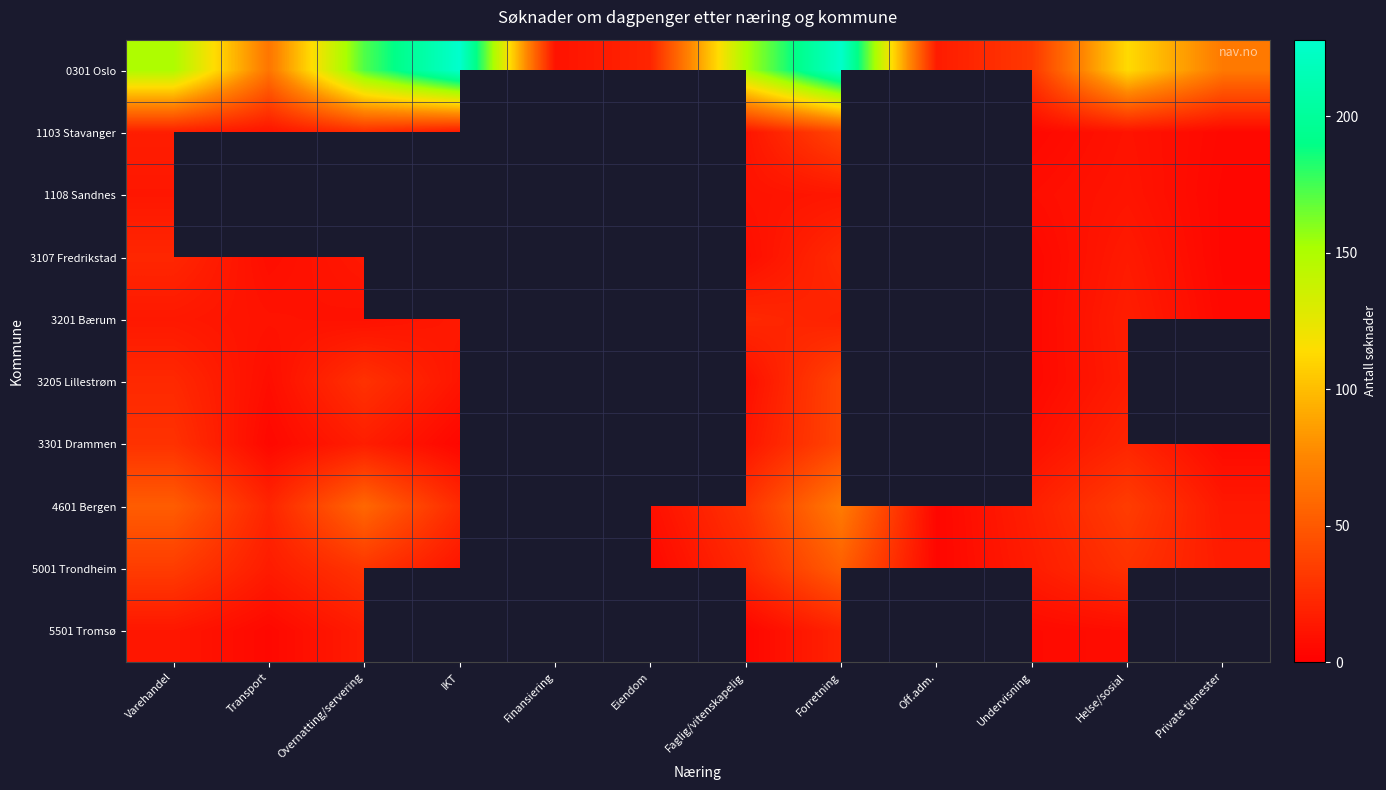

Which series has the widest spread of values?

0301 Oslo